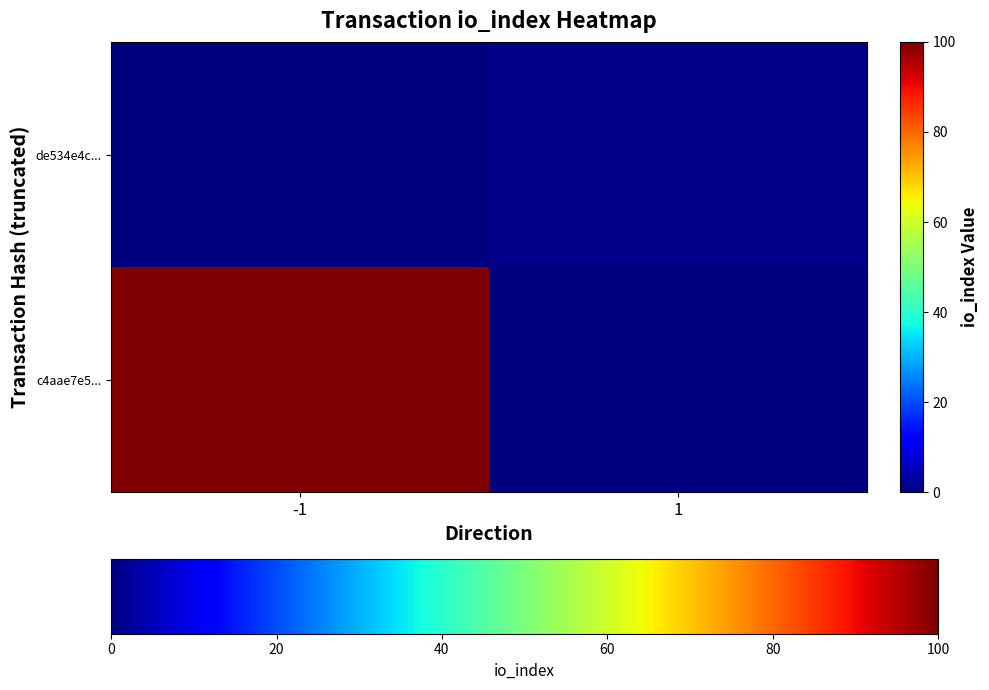

Reading right to left, what are all the values shown in this chart?

c4aae7e5...: 1=0	-1=100
de534e4c...: 1=1	-1=0